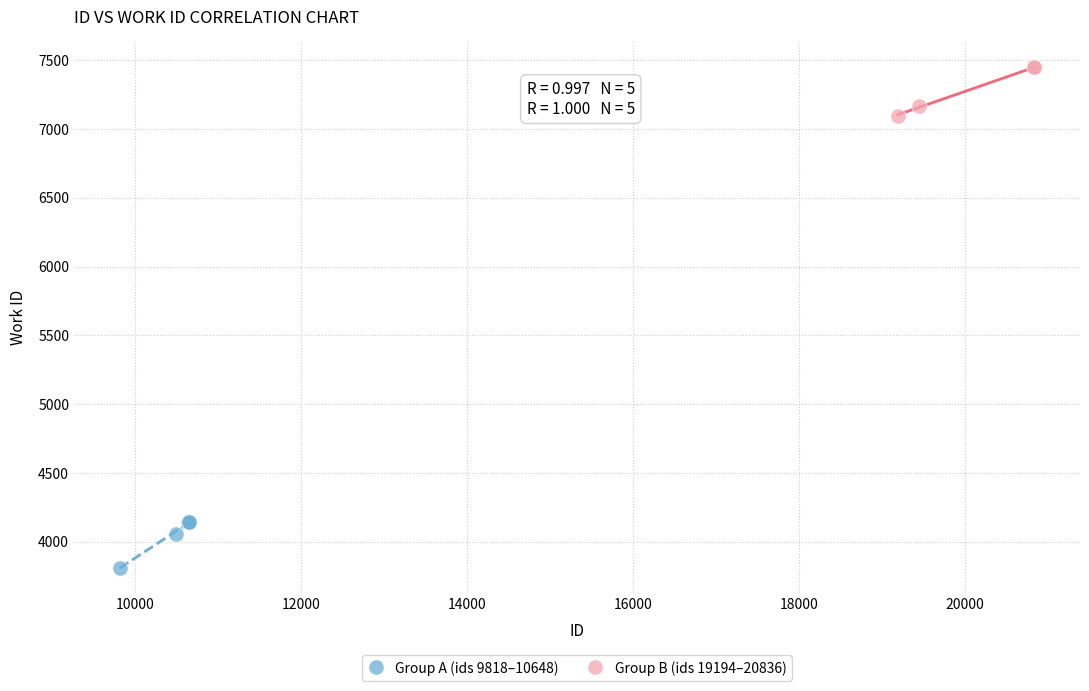

Which series reaches the minimum Y coordinate?

Group A (ids 9818–10648)